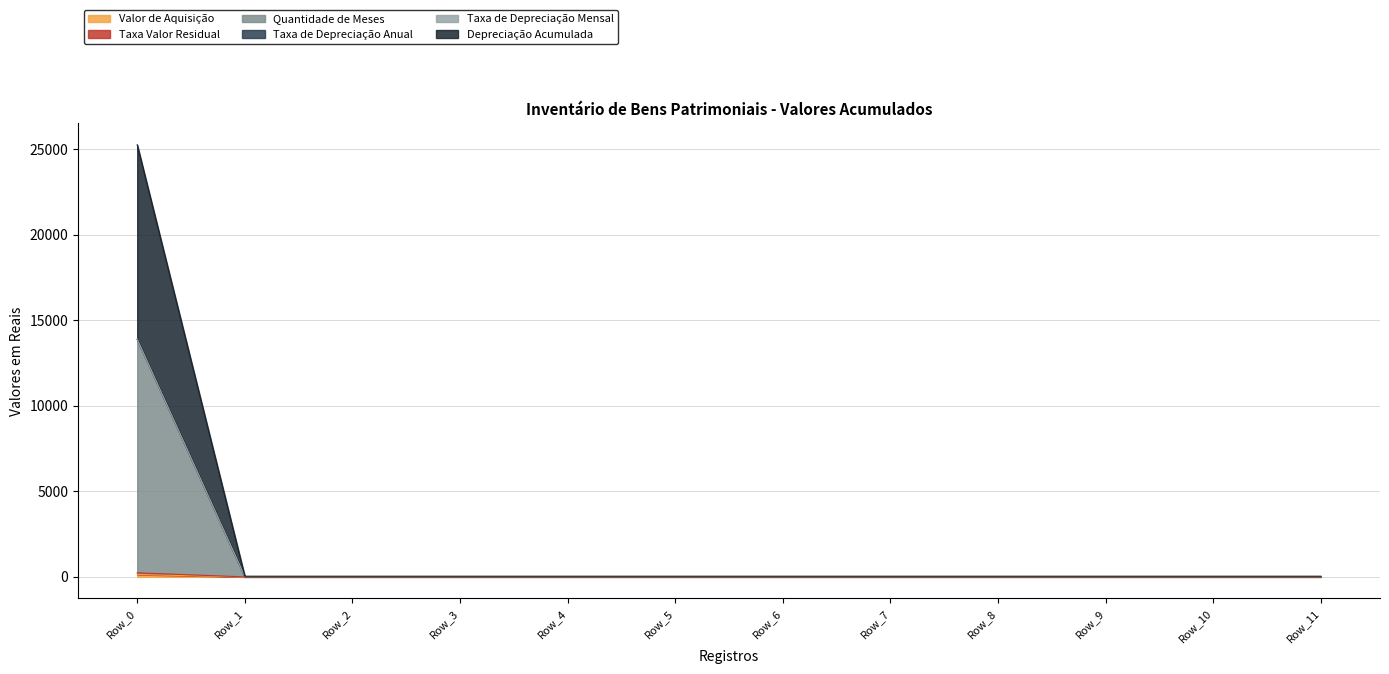

How many lines are shown in the chart?

6